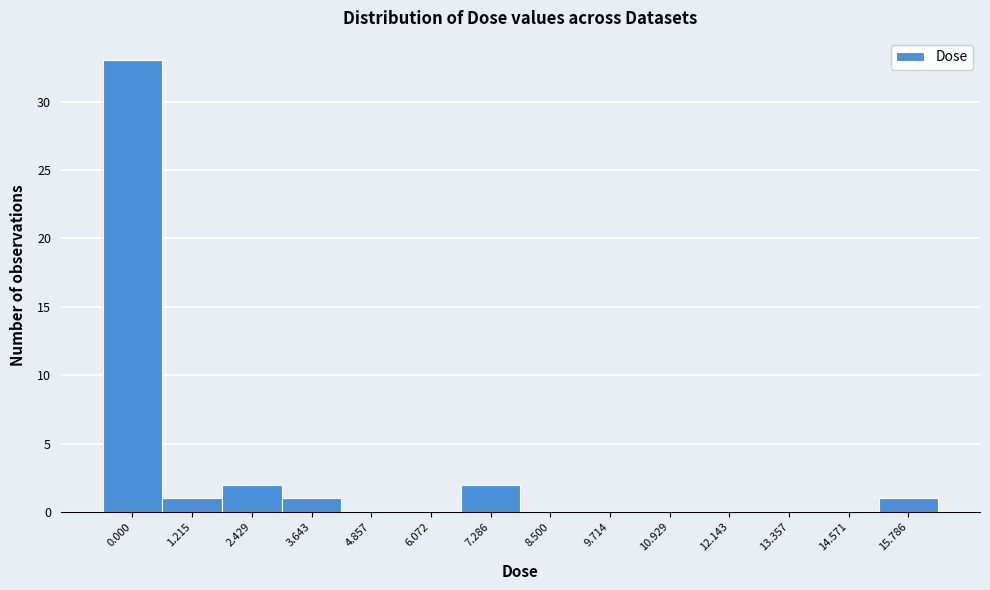

Reading left to right, list all the values displayed in this chart.

0.000=33	1.215=1	2.429=2	3.643=1	4.857=0	6.072=0	7.286=2	8.500=0	9.714=0	10.929=0	12.143=0	13.357=0	14.571=0	15.786=1